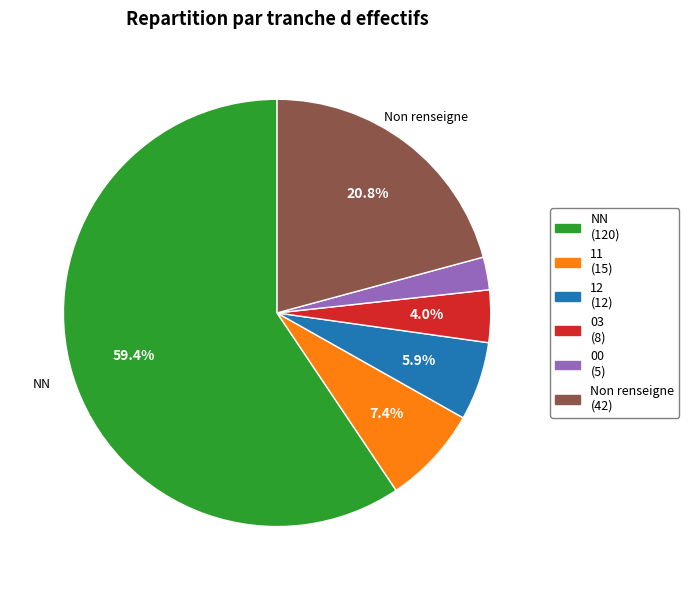

To the nearest percent, what is the difference between the largest and smallest slice percentages?

57%